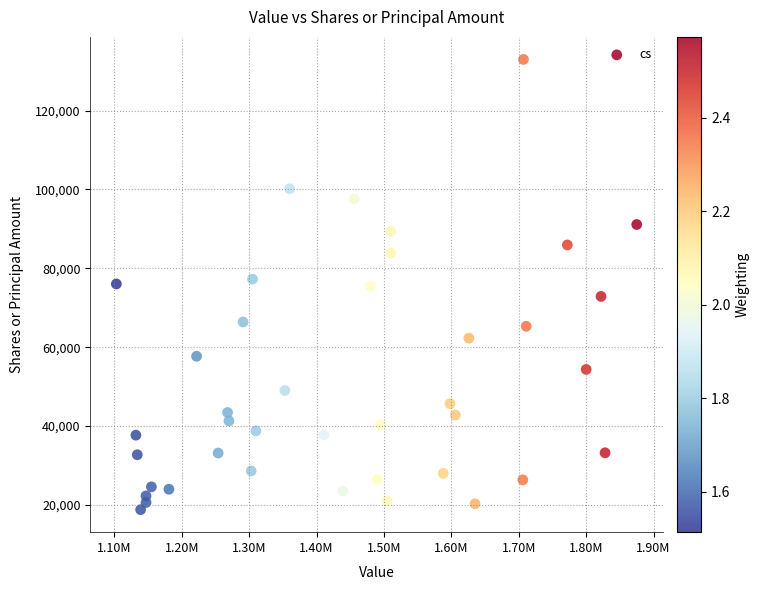

What is the range of Y values (max minus min)?

114162